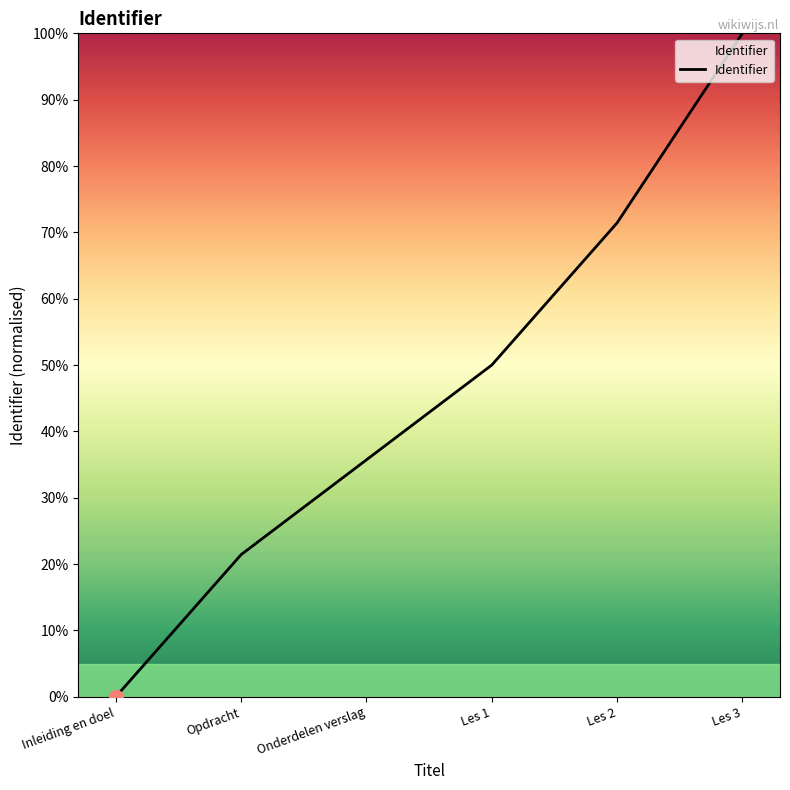

Does the chart display data point markers on the line(s)?

No